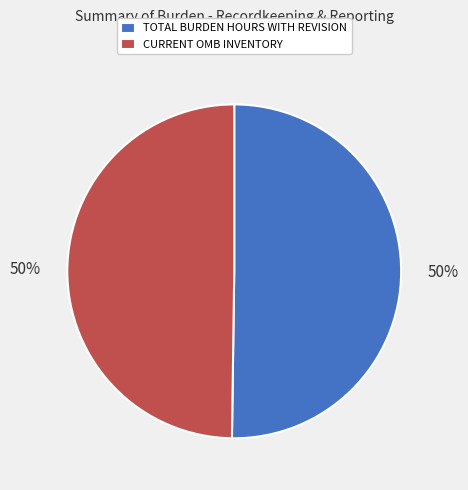

To the nearest percent, what is the average slice percentage?

50%